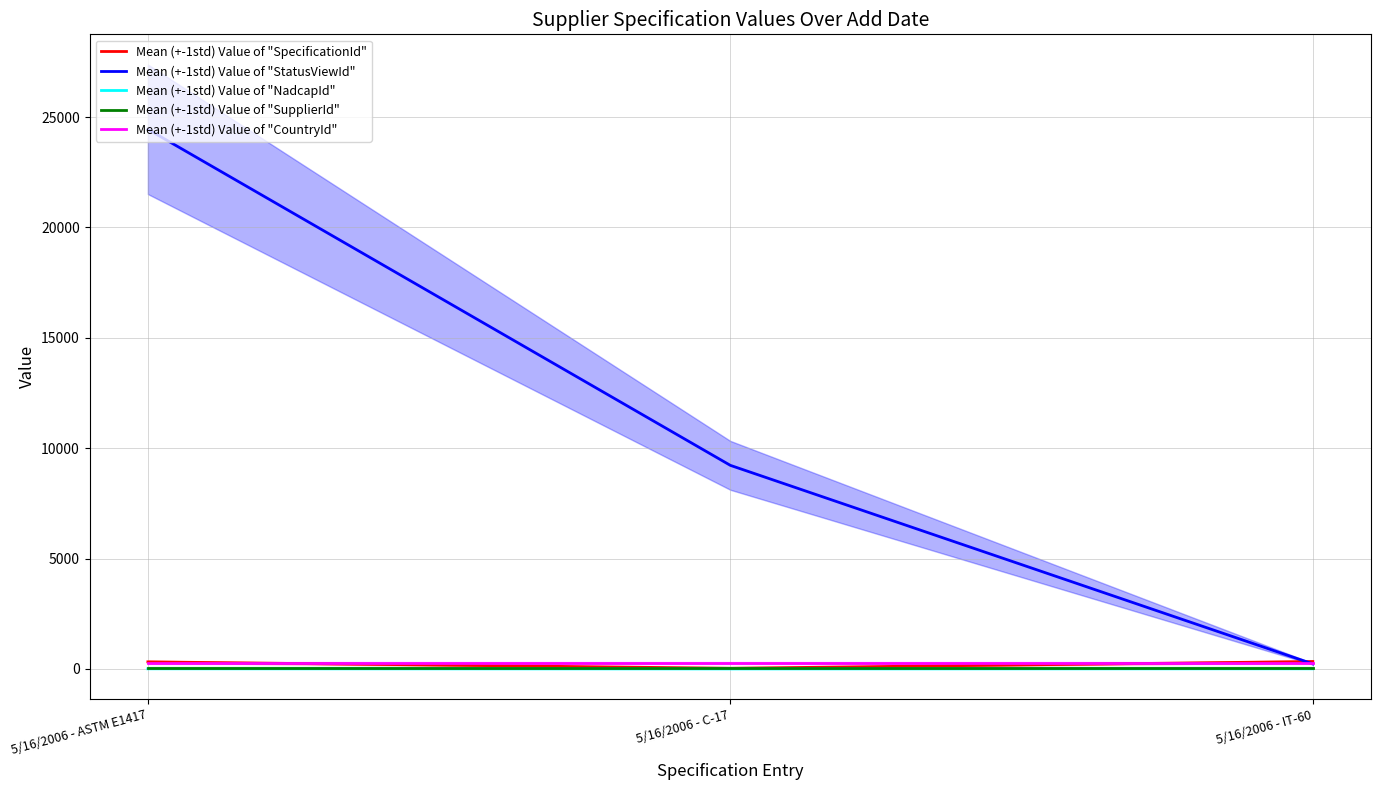

Which category has the lowest value in the Mean (+-1std) Value of "StatusViewId" series?

5/16/2006 - IT-60